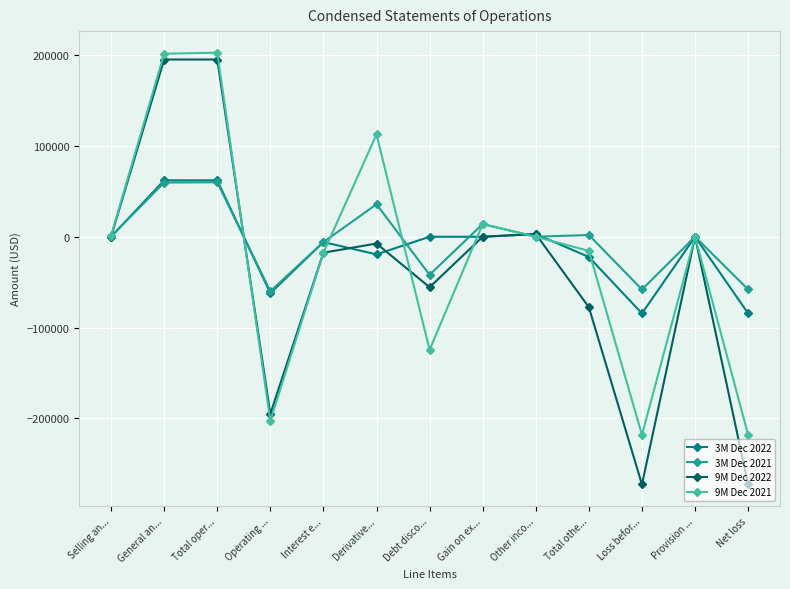

What is the spread (max minus min) of values at Total oper...?

142597